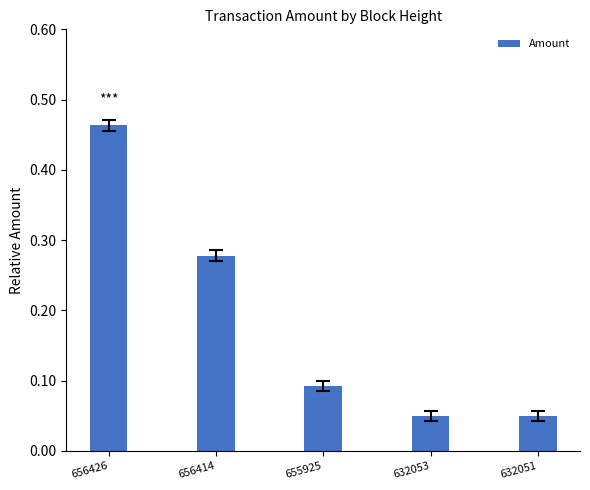

Between 656426 and 656414, which is larger?

656426